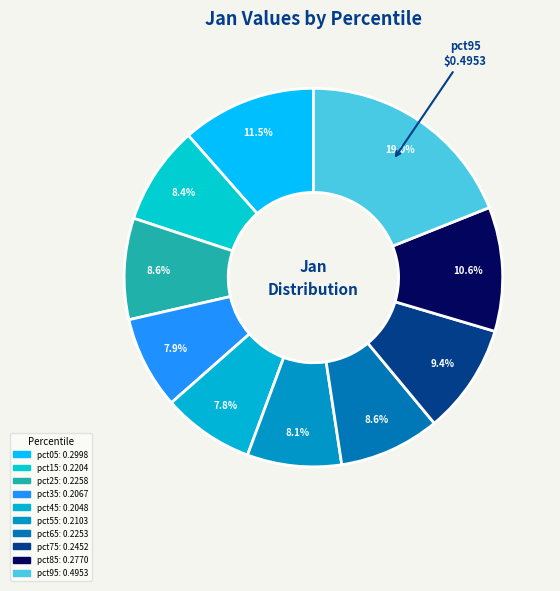

Does any single category account for the majority?

No